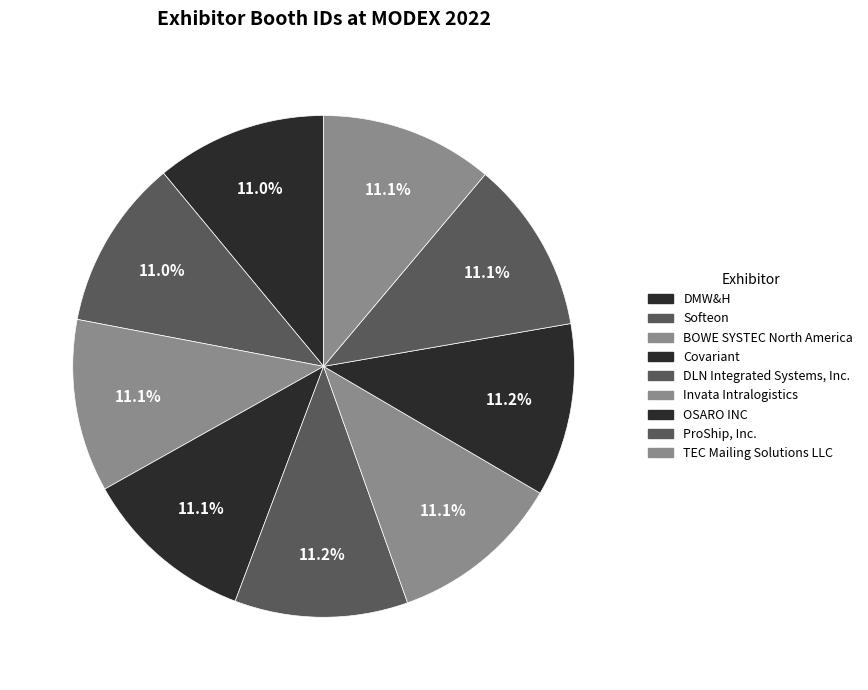

Combined, do TEC Mailing Solutions LLC and Invata Intralogistics account for over 50%?

No